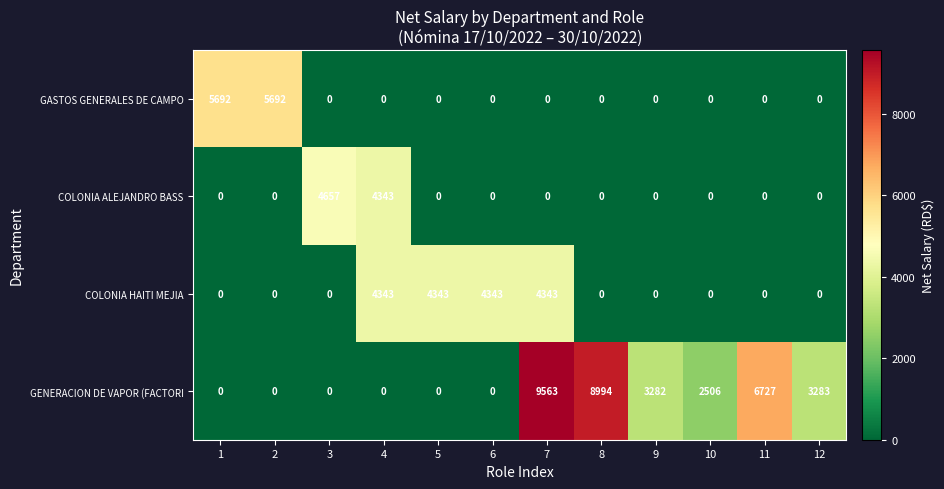

The GENERACION DE VAPOR (FACTORI series shows 0 at 6. True or false?

True